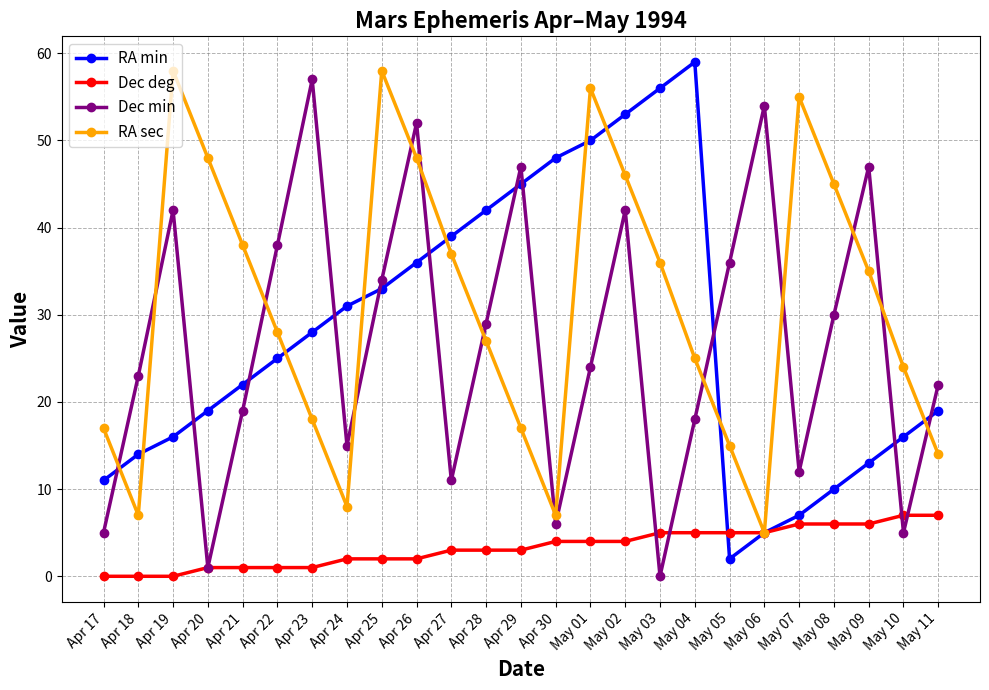

How many intersections are there between RA sec and Dec min?

13